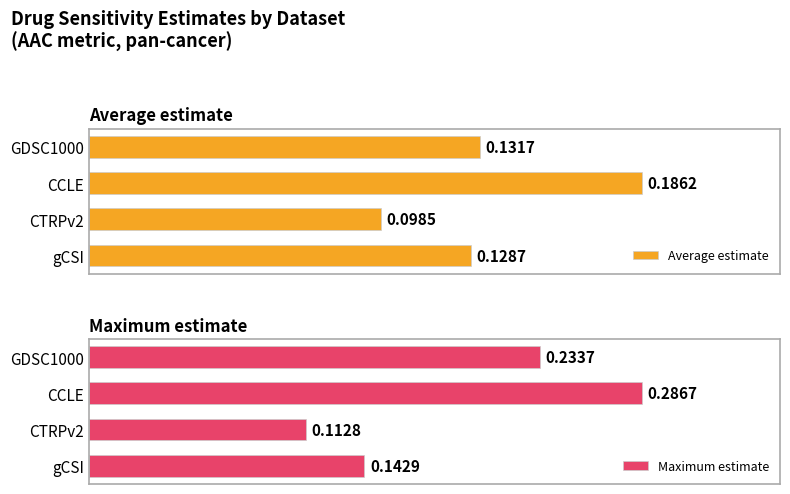

Reading left to right, transcribe all the data shown in this chart.

Average estimate: 0.1	0.2	0.1	0.1
Maximum estimate: 0.2	0.3	0.1	0.1